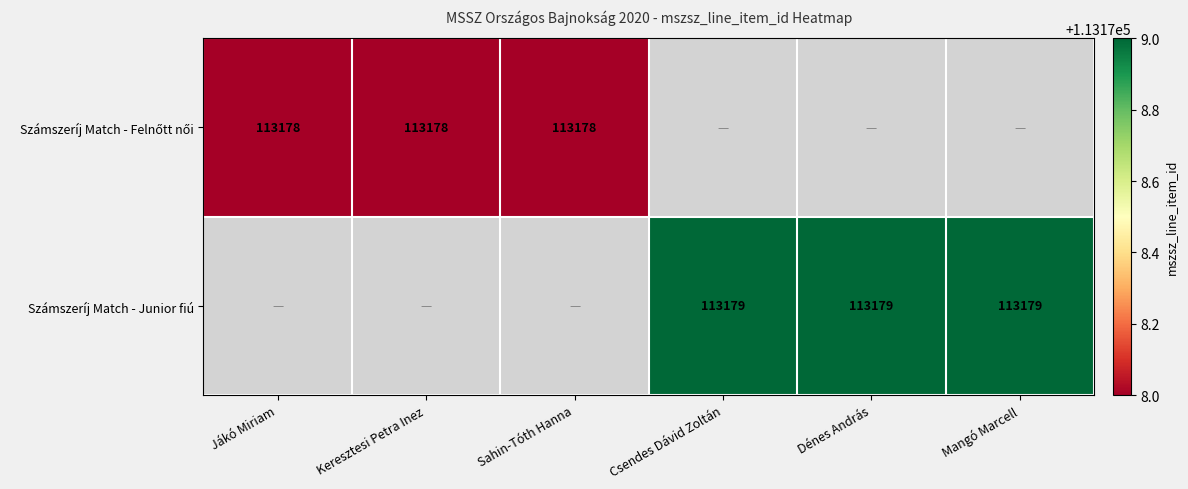

The value of Számszeríj Match - Junior fiú at Dénes András is 181666. True or false?

False